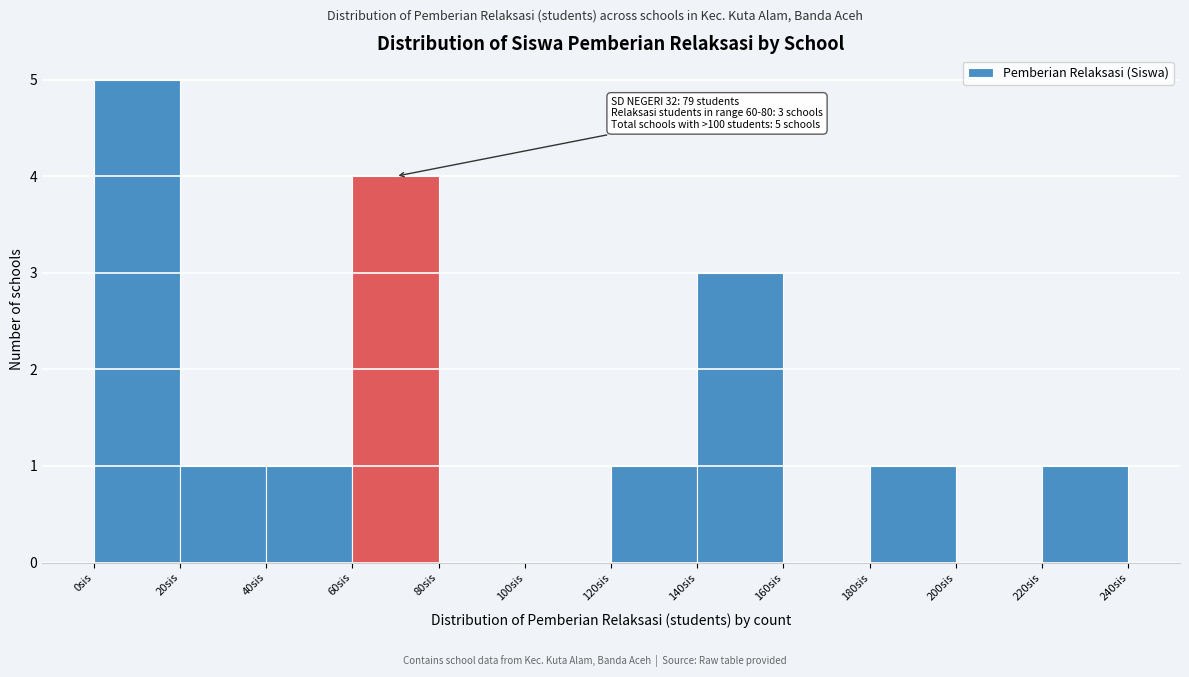

Over which range of the x-axis is the bar tallest?

0 to 20